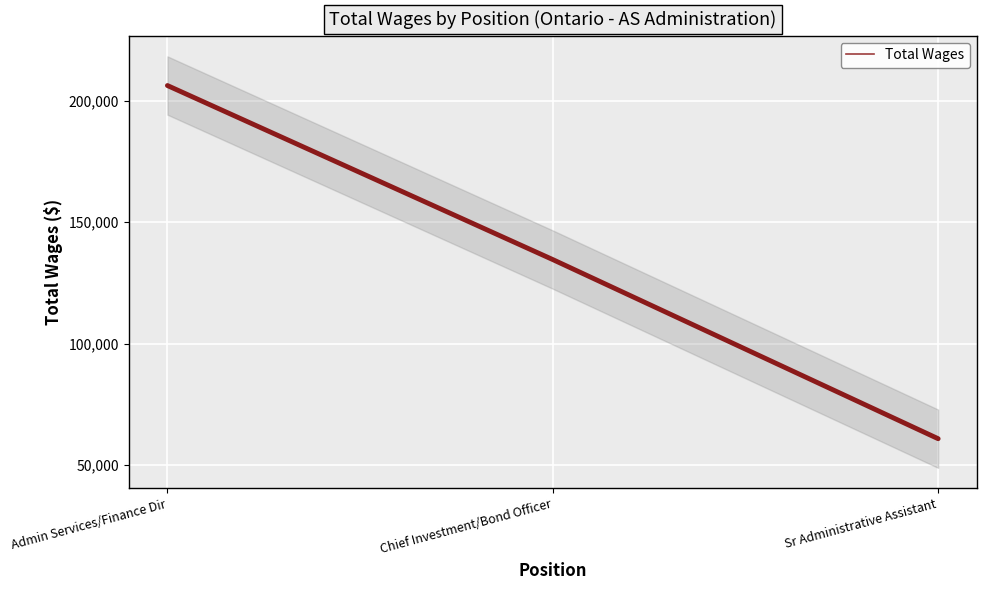

What is the maximum value shown in the chart?

206175